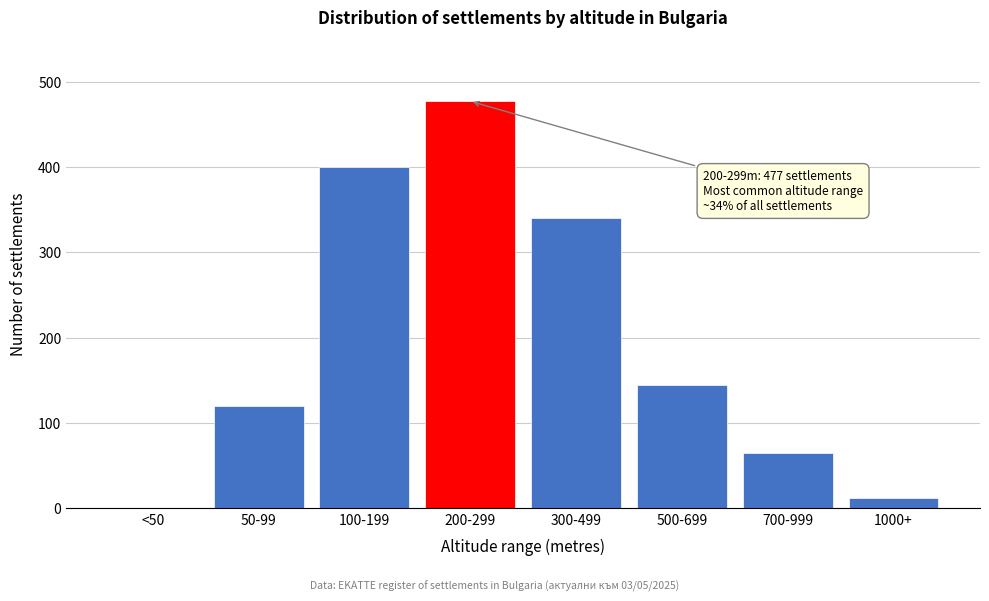

Reading left to right, transcribe all the data shown in this chart.

<50=0	50-99=120	100-199=400	200-299=477	300-499=340	500-699=145	700-999=65	1000+=12